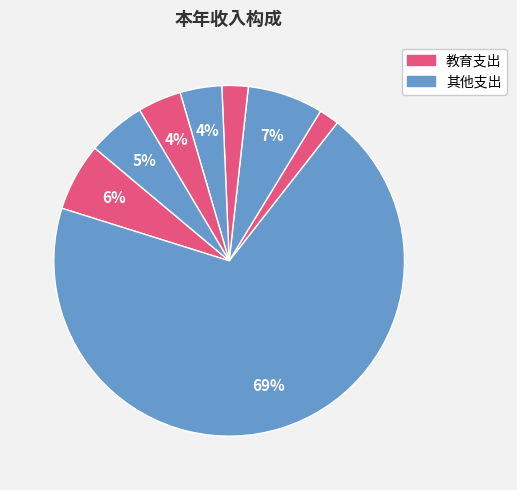

How many segments does this pie chart have?

8